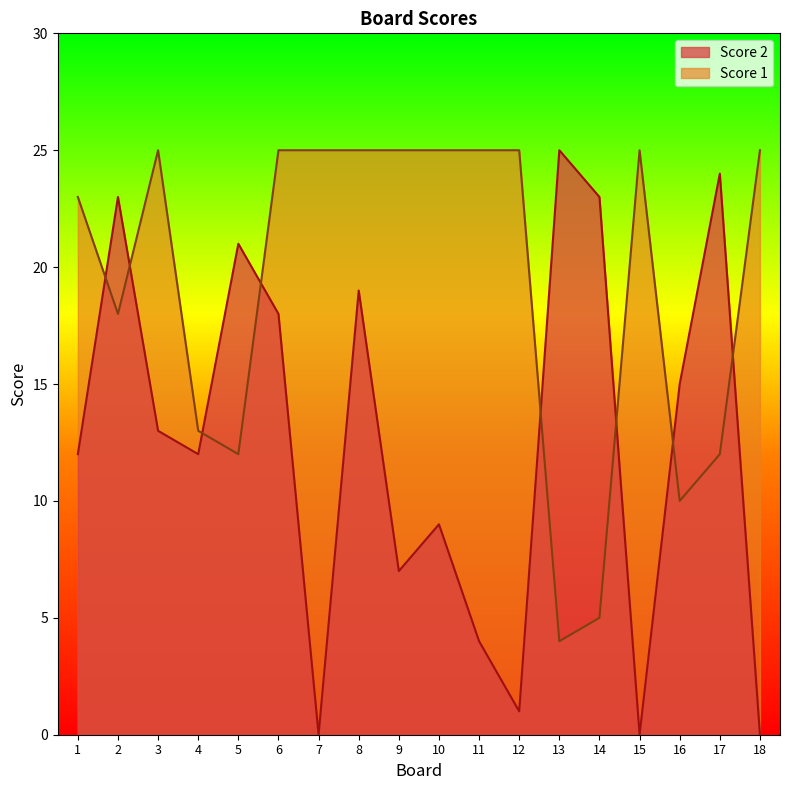

True or false: Score 2 and Score 1 cross at least once.

True